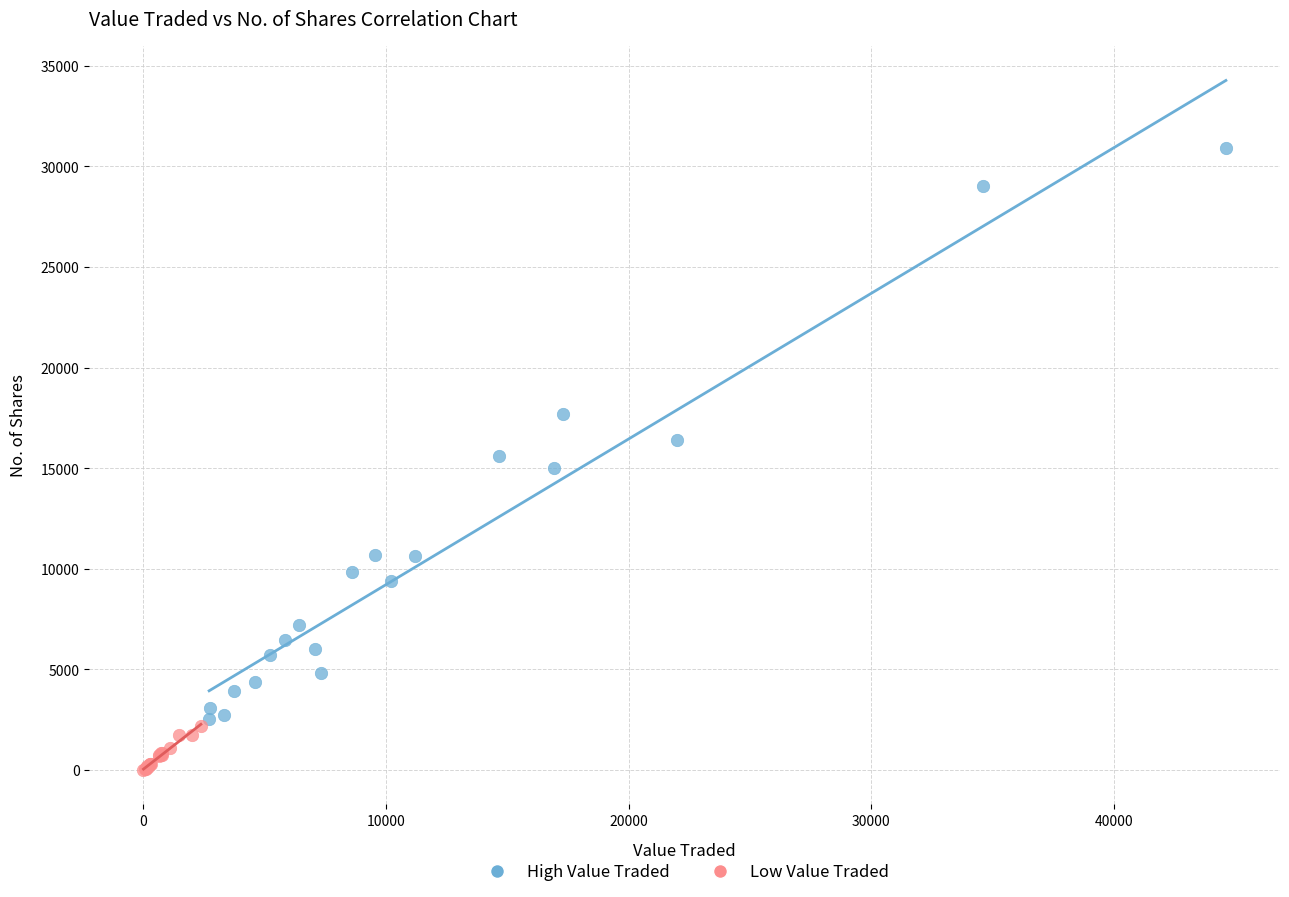

Which series contains the highest Y value?

High Value Traded